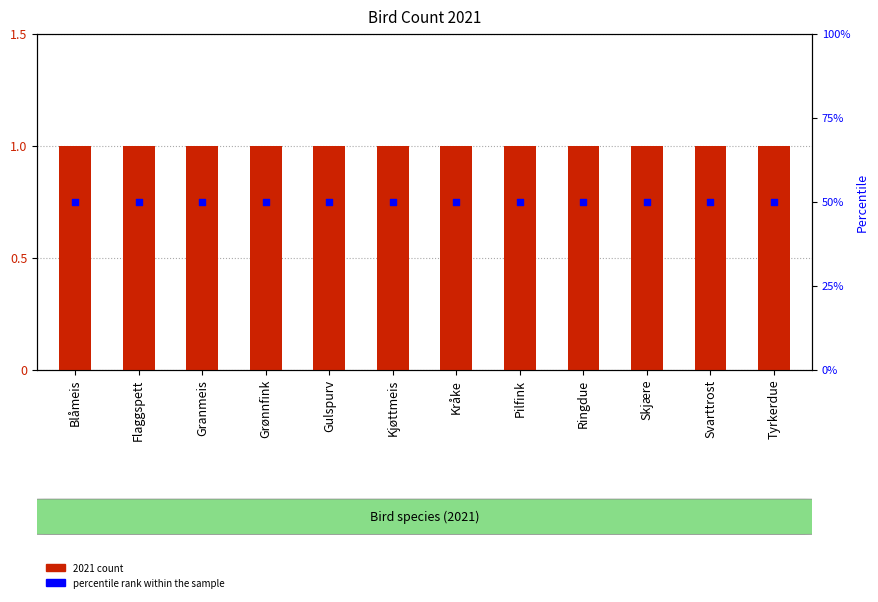

Is the value of percentile rank within the sample at Grønnfink greater than the value of 2021 count at Ringdue?

Yes